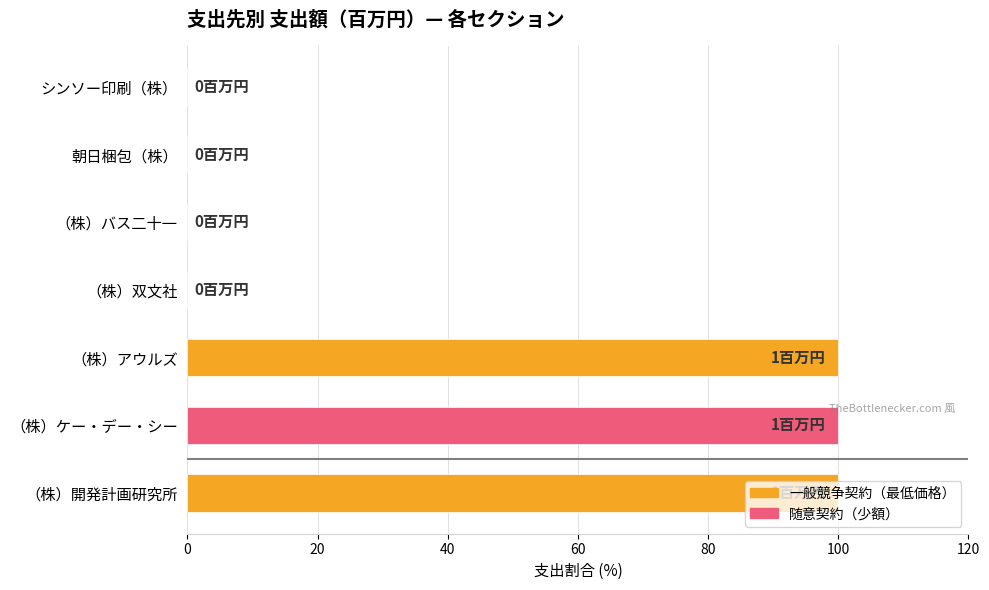

What is the maximum value shown in the chart?

100